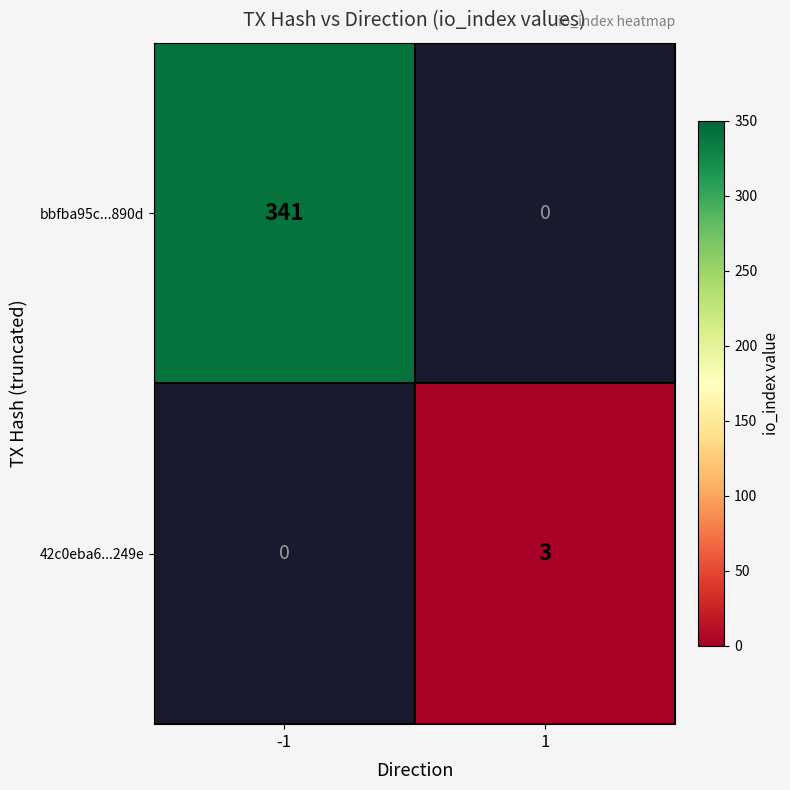

Which label corresponds to the smallest value in the chart?

1